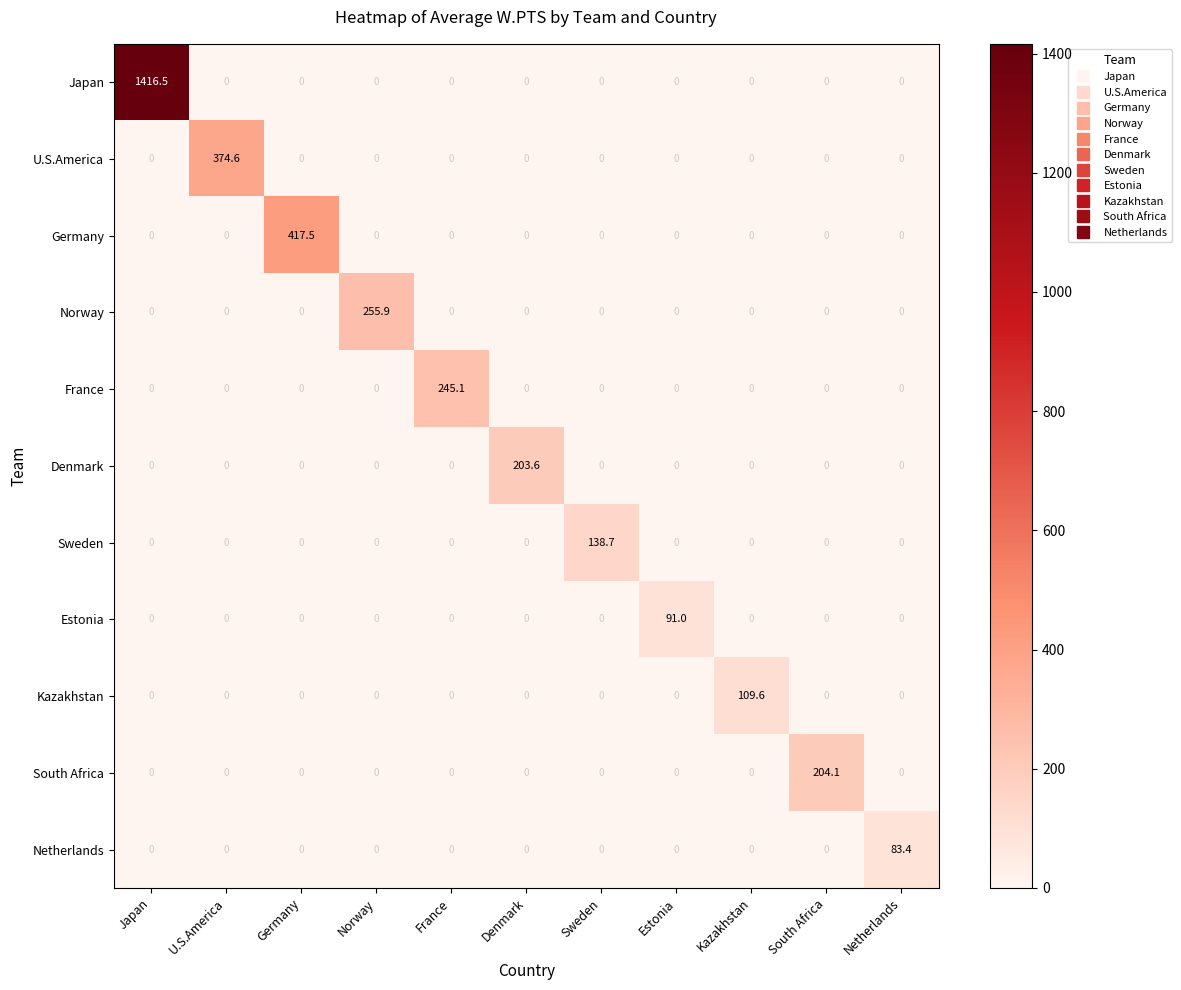

What is the difference between the Sweden values at Sweden and France?

138.7